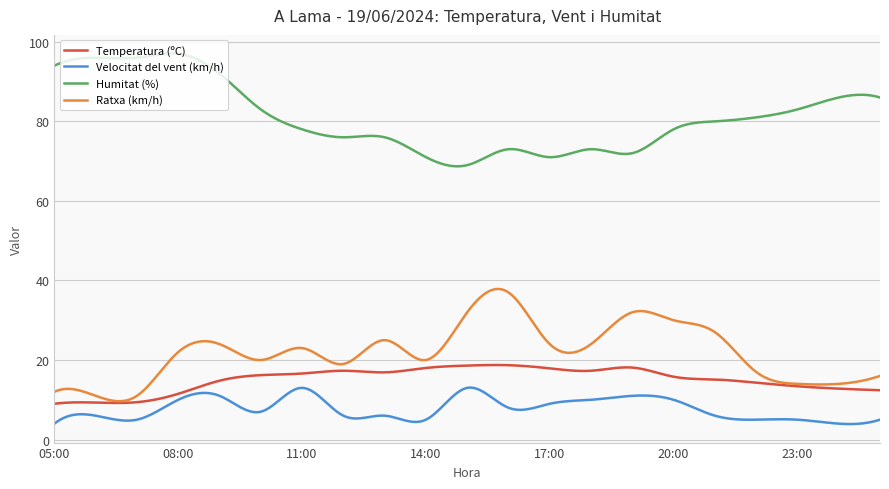

Which series has the largest total across all categories?

Humitat (%)